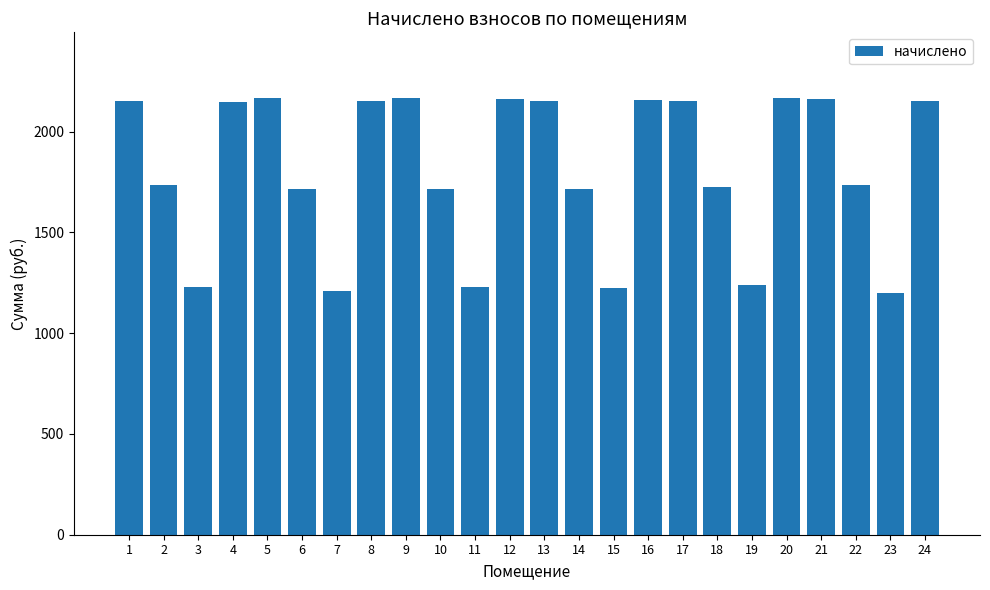

What is the sum of the values at 24 and 1?

4304.2